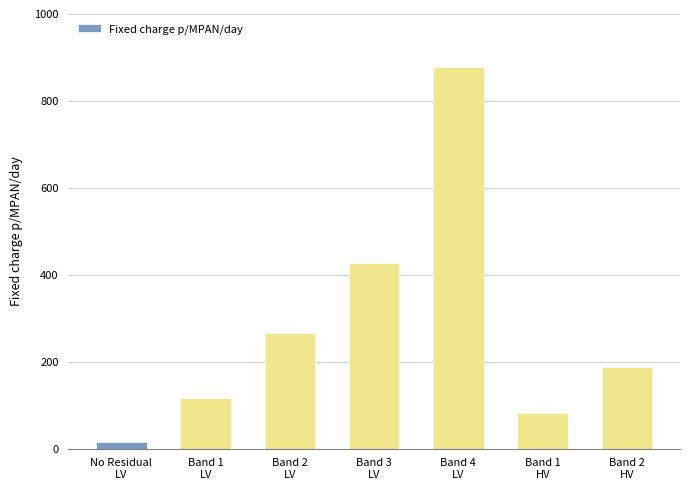

Reading left to right, extract all data points from this chart.

No Residual
LV=14.7	Band 1
LV=115.9	Band 2
LV=267.0	Band 3
LV=426.1	Band 4
LV=878.5	Band 1
HV=81.2	Band 2
HV=186.9